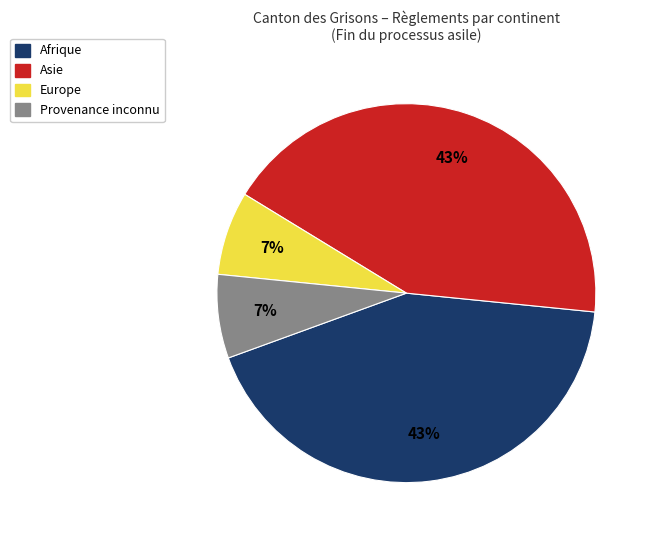

To the nearest percent, what is the average slice percentage?

25%